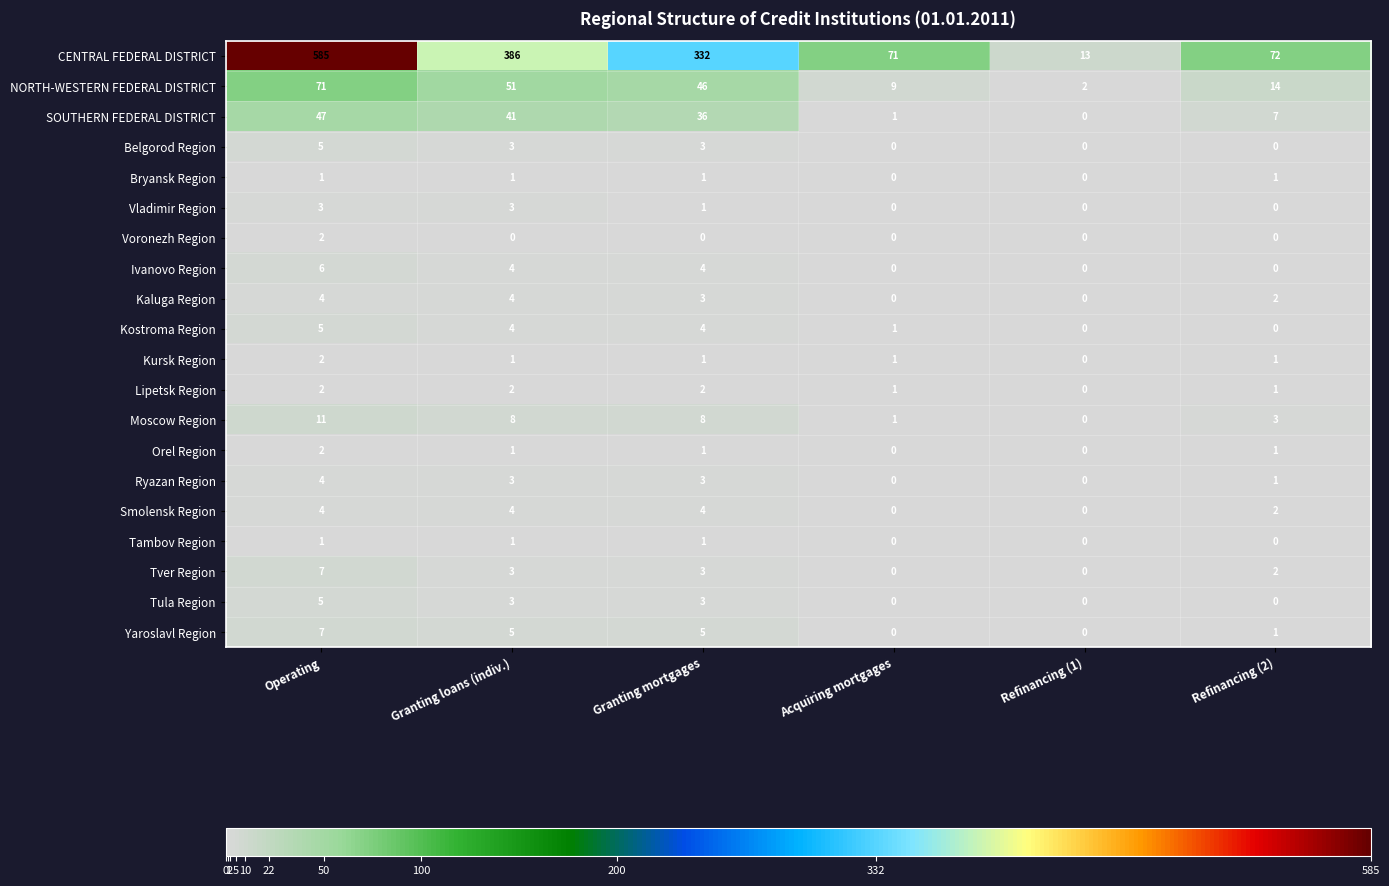

At which label is Kostroma Region closest to 2?

Acquiring mortgages